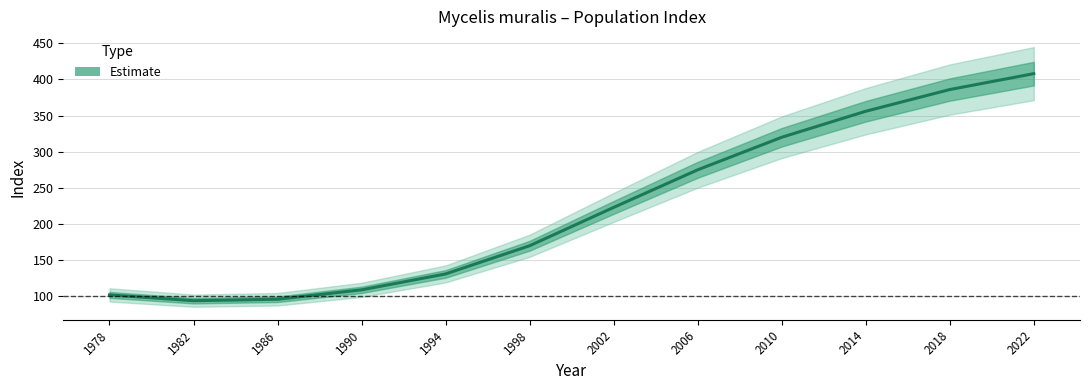

Which label corresponds to the smallest value in the chart?

1982